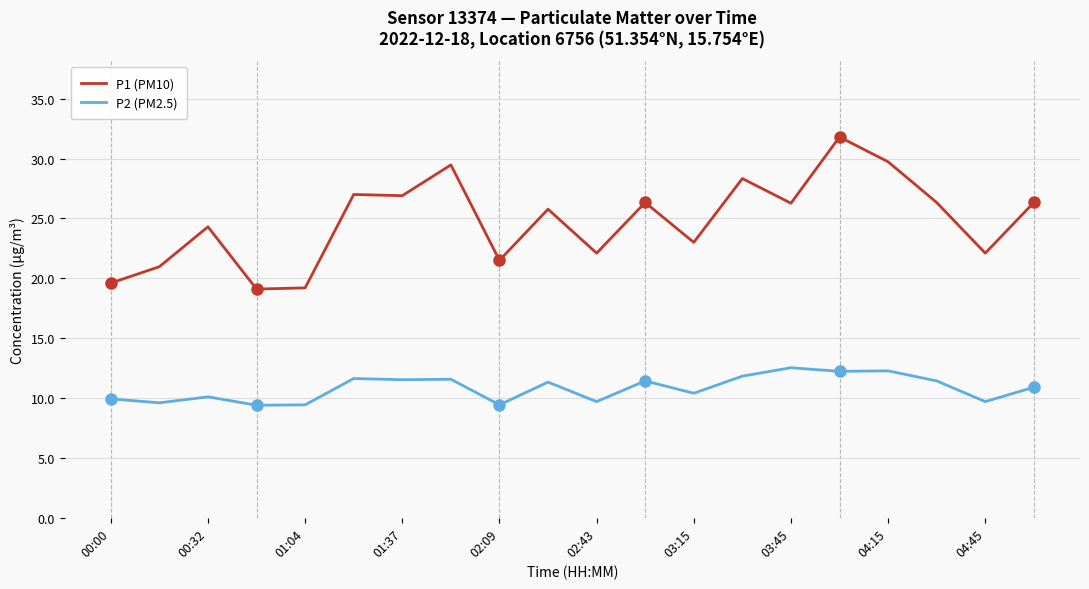

Which series has the largest total across all categories?

P1 (PM10)